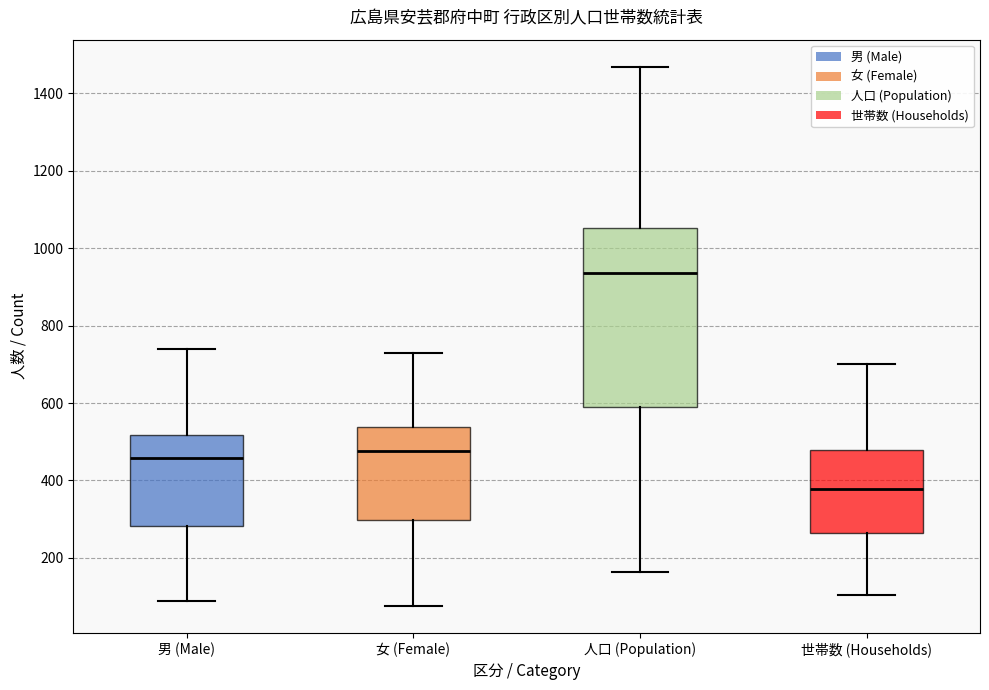

Reading left to right, transcribe this box plot: for each box, give where its median line is, the range the box spans, and where its two whiskers end, as read against the y-axis. The values are not printed on the chart, so give them approximately, as read against the axis.

男 (Male): median 460, box 280 to 520, whiskers 80 to 740
女 (Female): median 480, box 300 to 540, whiskers 80 to 720
人口 (Population): median 940, box 600 to 1060, whiskers 160 to 1460
世帯数 (Households): median 380, box 260 to 480, whiskers 100 to 700